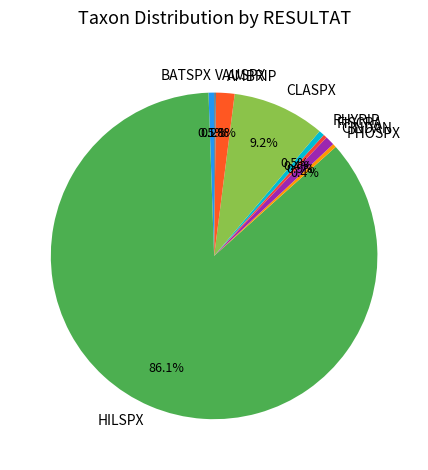

To the nearest percent, what portion does CINDAN represent?

1%